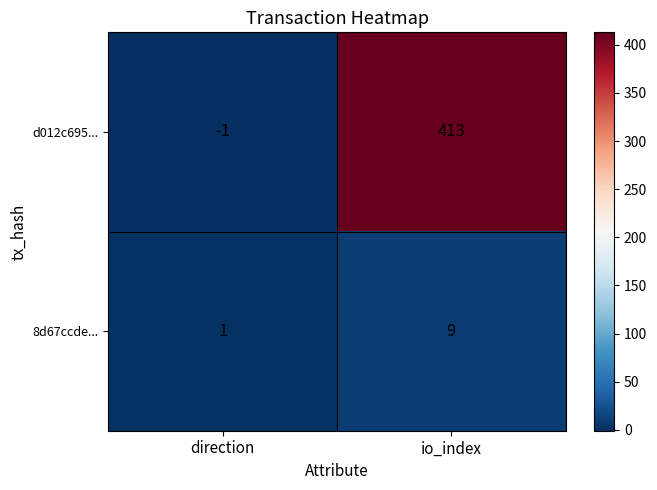

How many series are shown in this chart?

2